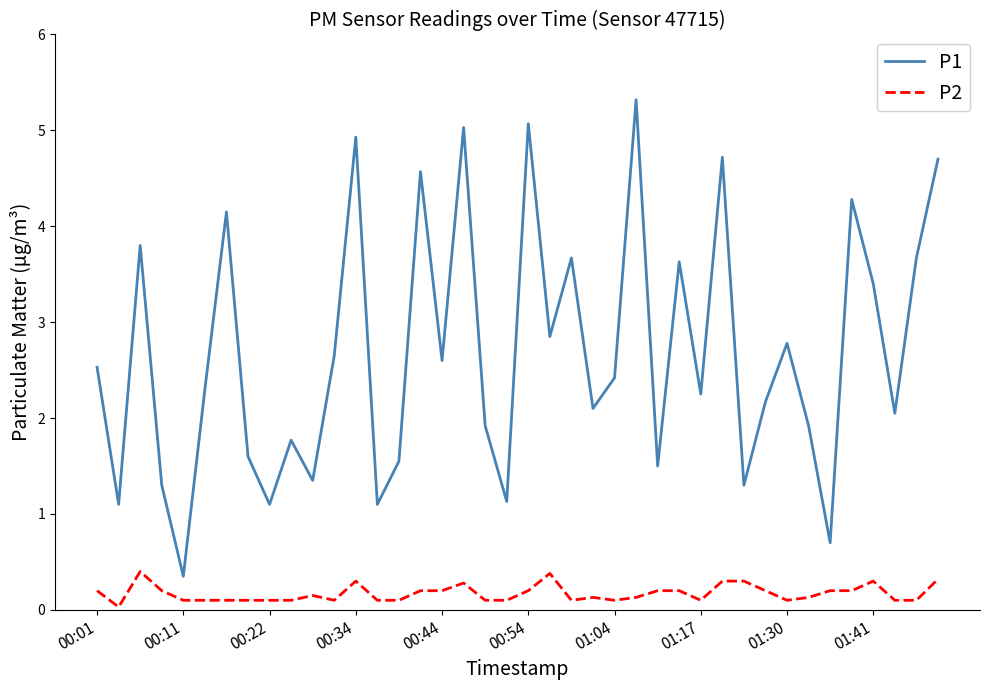

List the series in order of their peak value, lowest first.

P2, P1